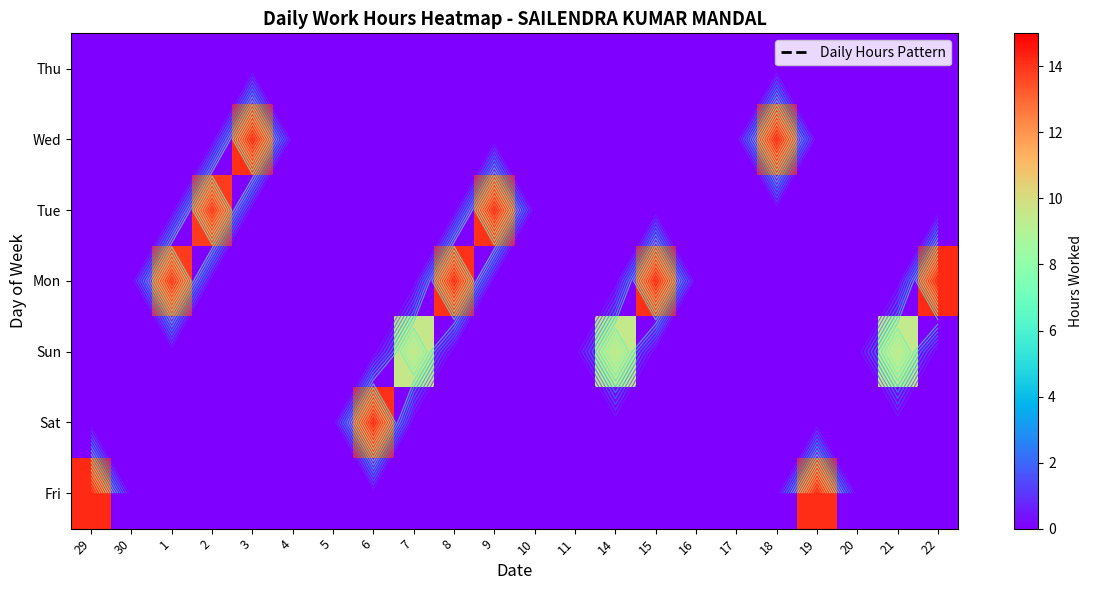

Which label corresponds to the largest value in the chart?

29